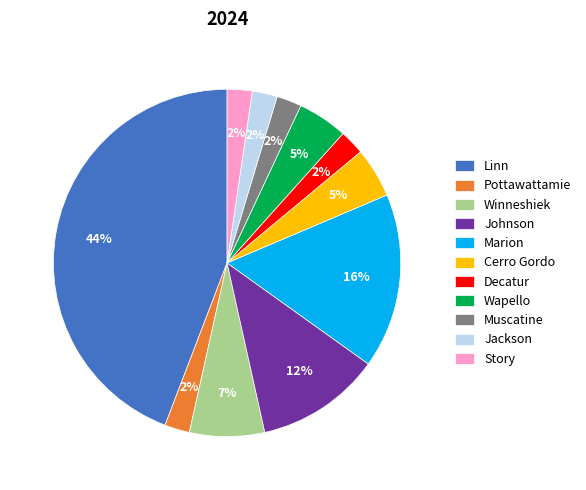

Is the sum of Wapello and Marion greater than half?

No